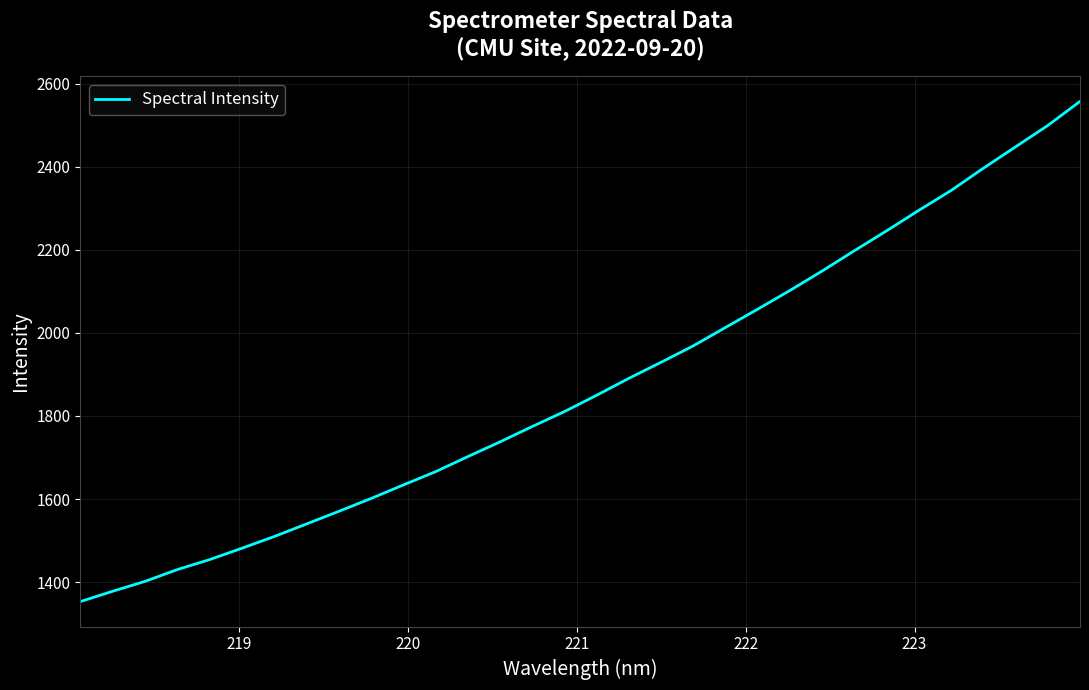

Does the chart display data point markers on the line(s)?

No